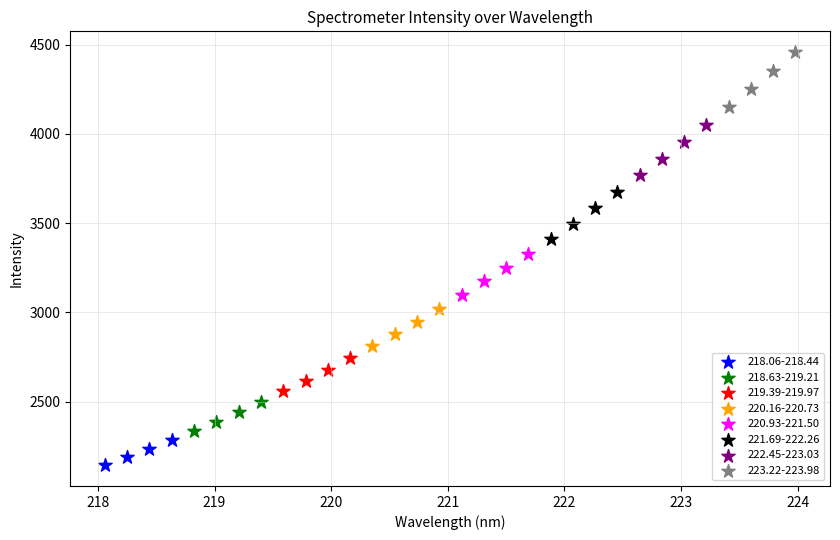

Which series has the widest spread of Y values?

223.22-223.98